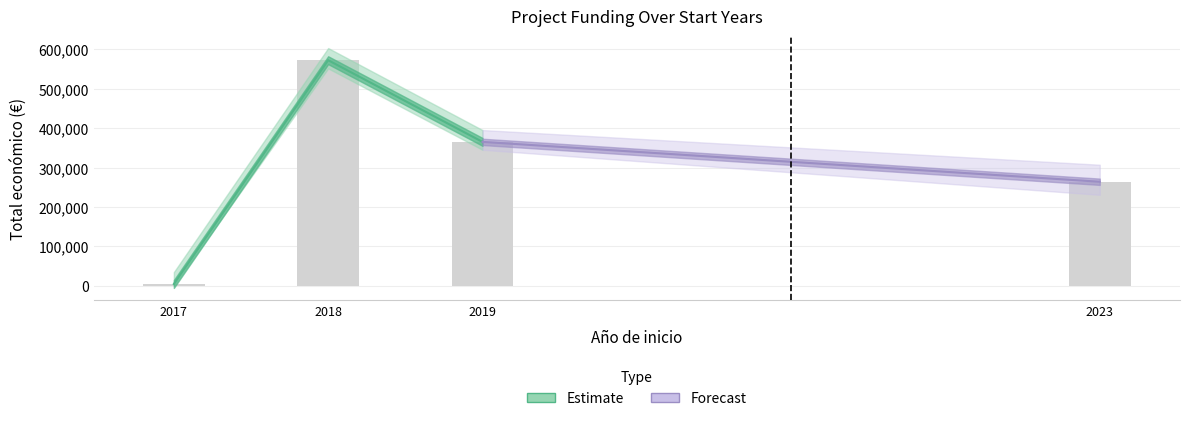

Is it true that the value at 2017 is 3122?

False